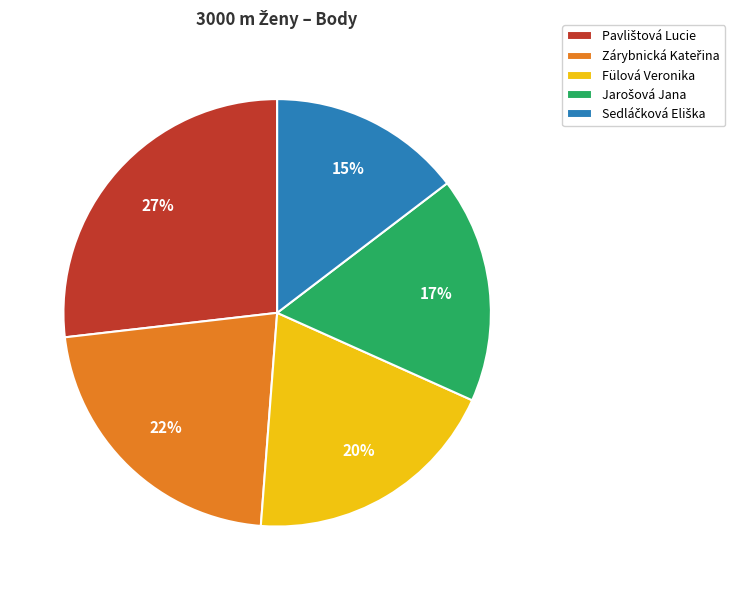

To the nearest percent, what is the difference between the largest and smallest slice percentages?

12%